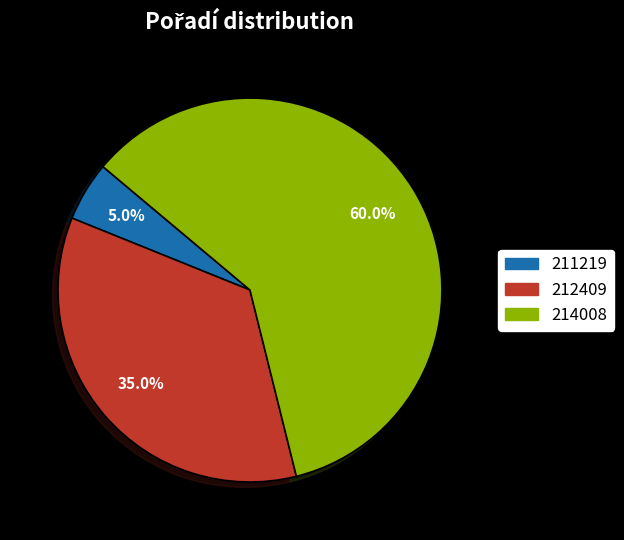

Is it true that 212409 is 35% of the pie?

True